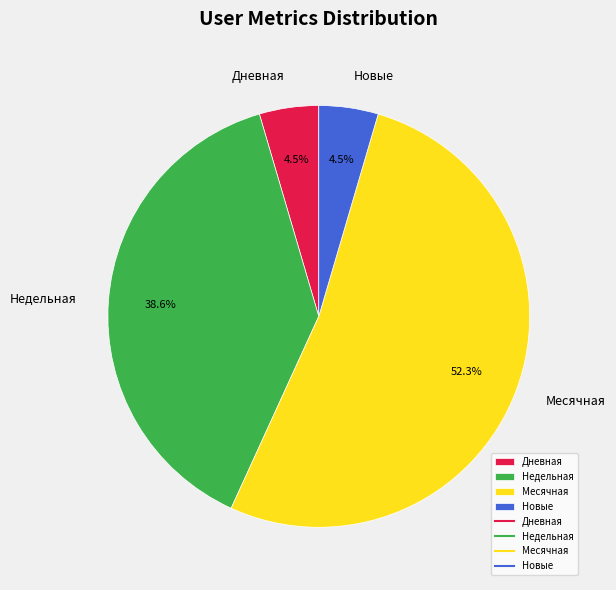

Which category accounts for the majority?

Месячная